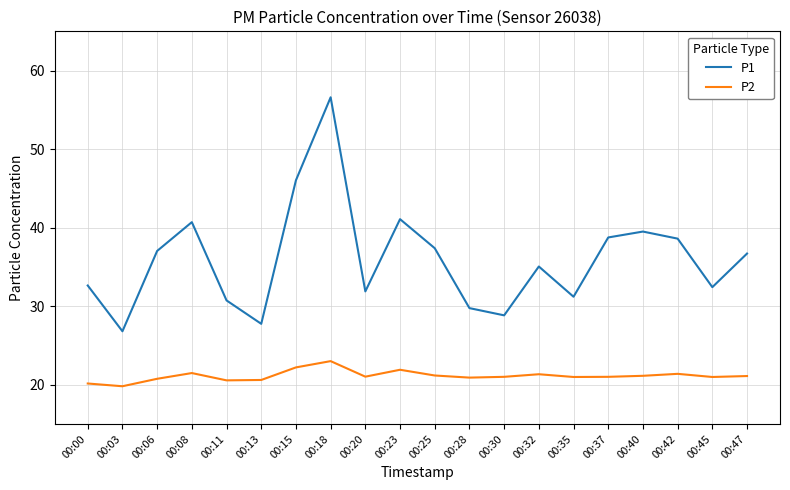

What is the lowest value of the P1 series?

26.8